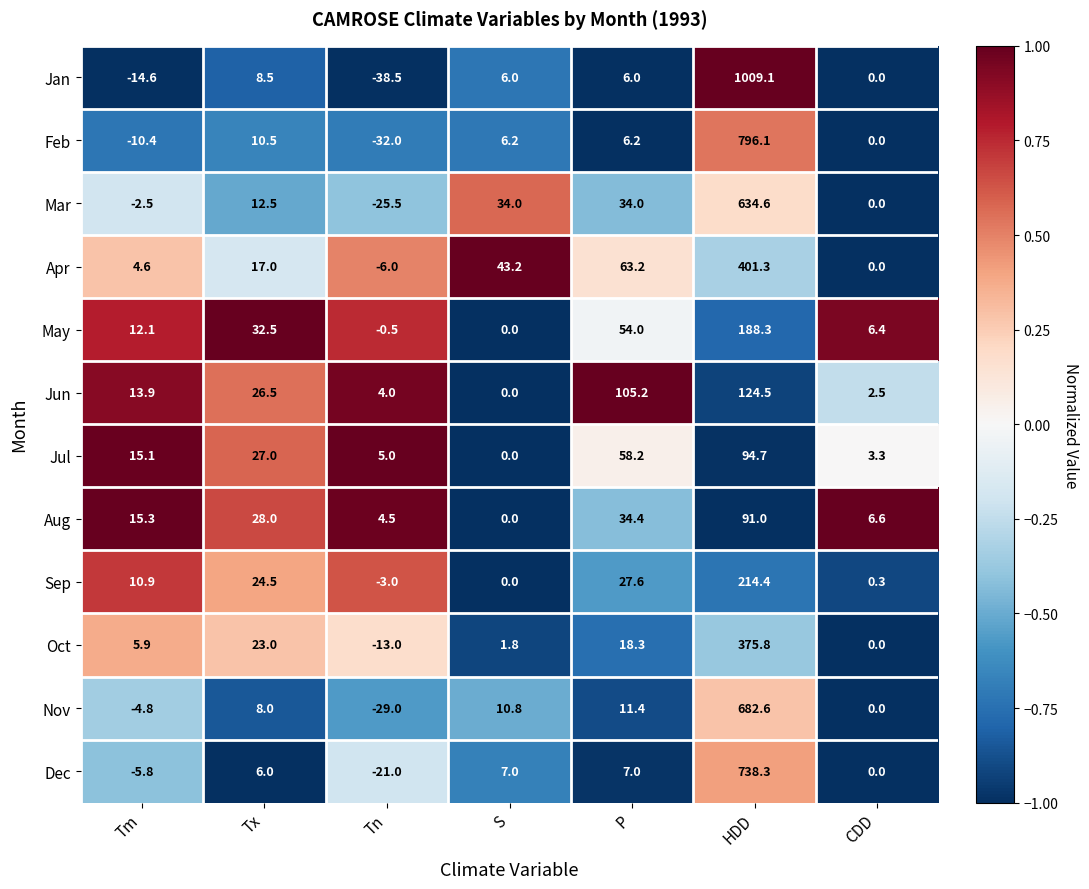

What is the minimum value shown in the chart?

-38.5